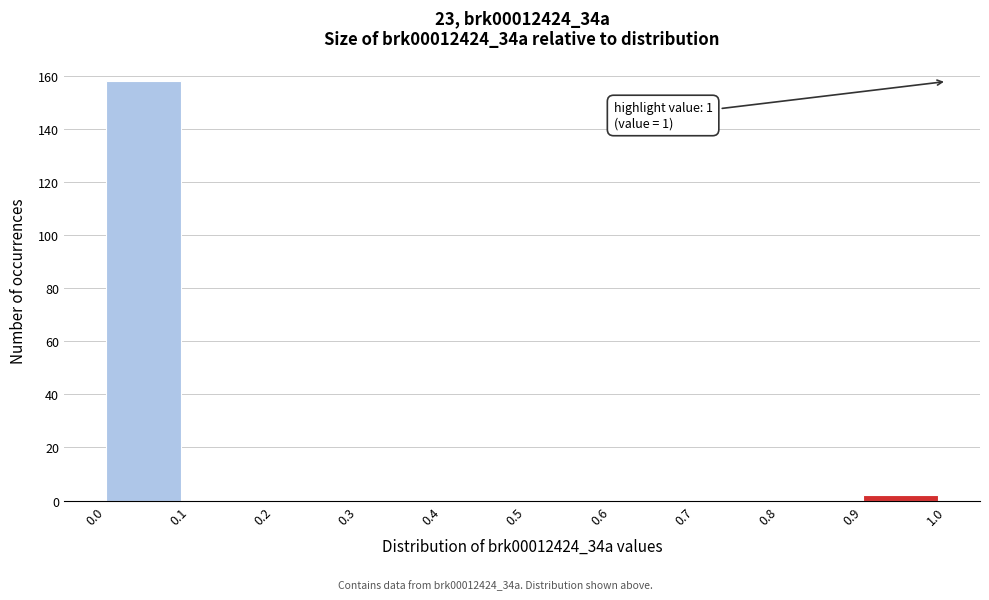

Which range on the x-axis has the tallest bar?

0.0 to 0.1